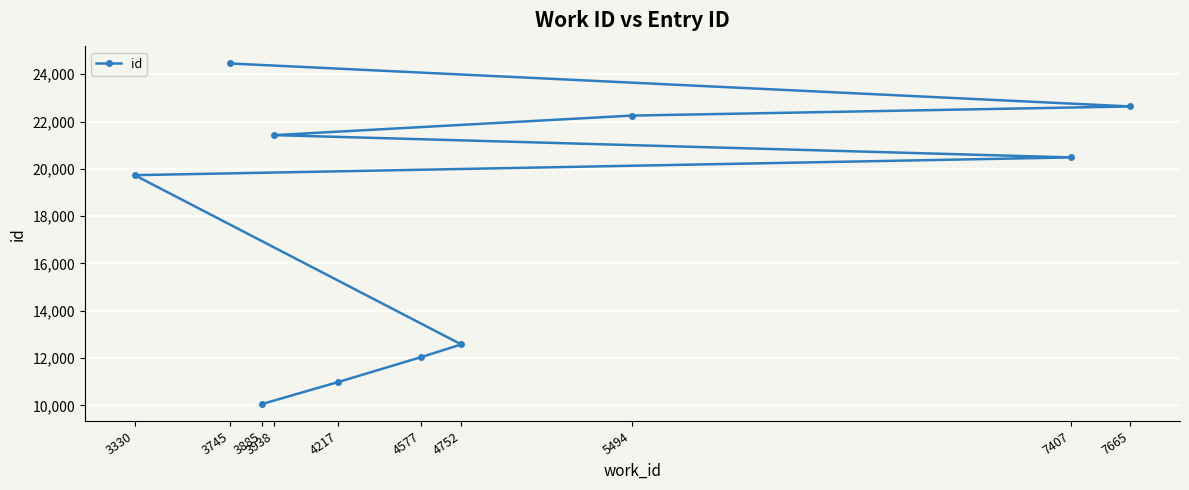

Reading right to left, list all the values displayed in this chart.

7665=22640	7407=20485	5494=22253	4752=12579	4577=12040	4217=10991	3938=21428	3885=10060	3745=24457	3330=19734